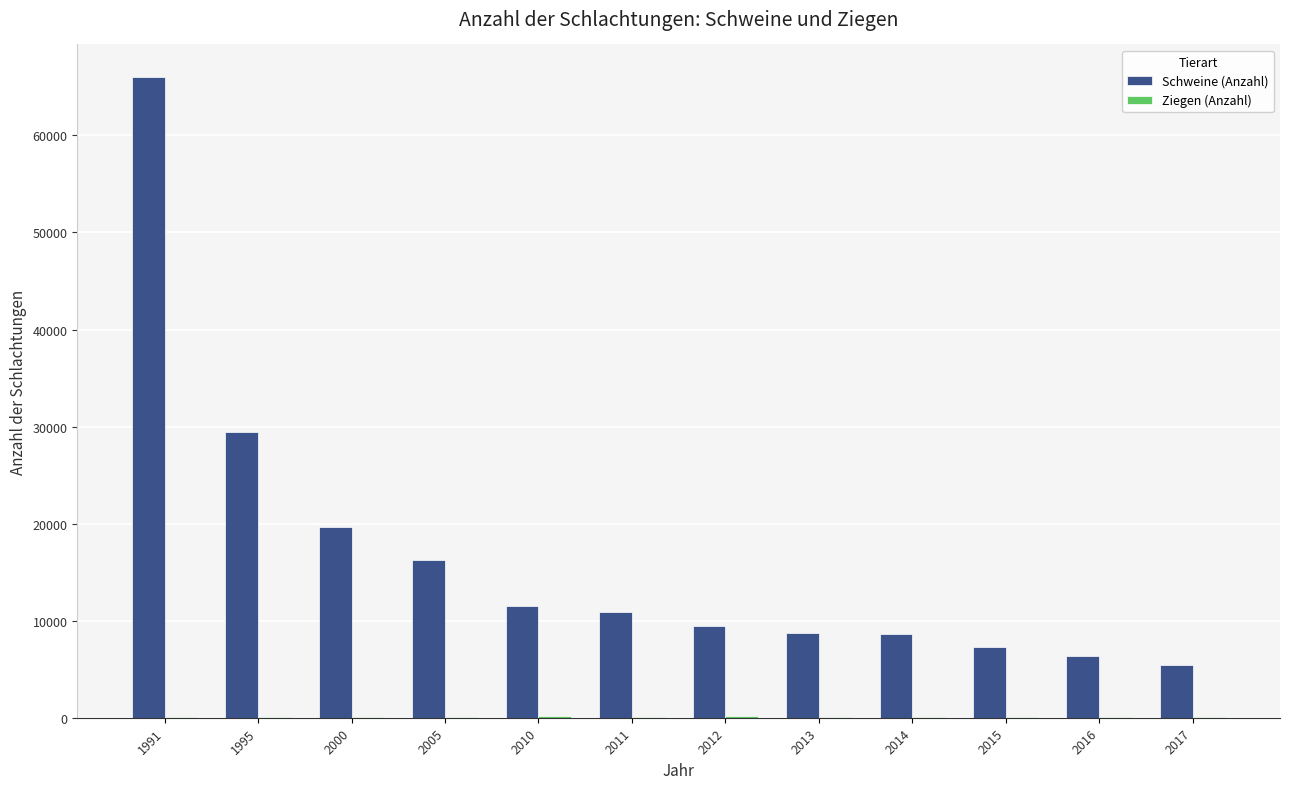

At which label is Schweine (Anzahl) closest to 35743?

1995